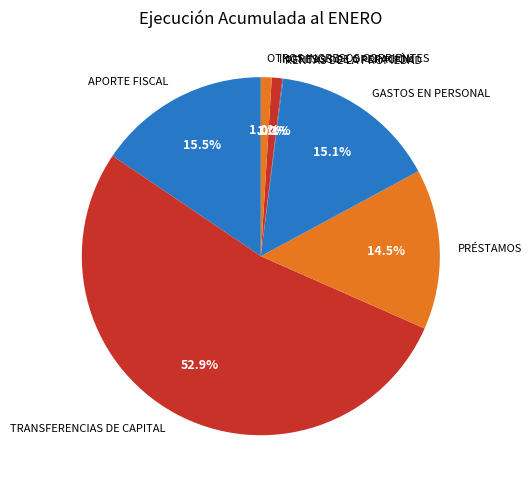

True or false: INGRESOS DE OPERACIÓN accounts for 1% of the total.

True